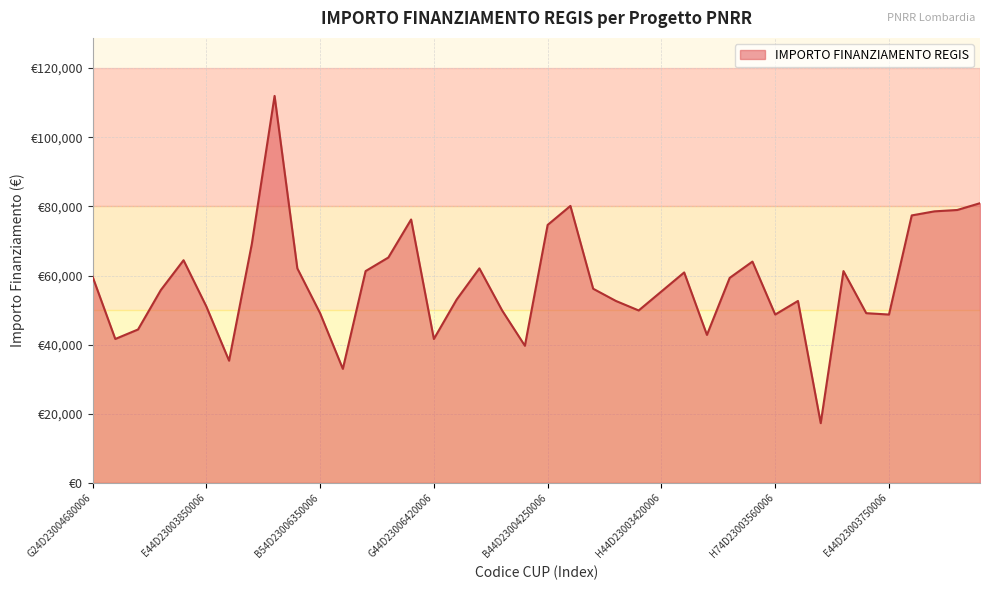

Which category has the highest value across all series?

D24D23004010006